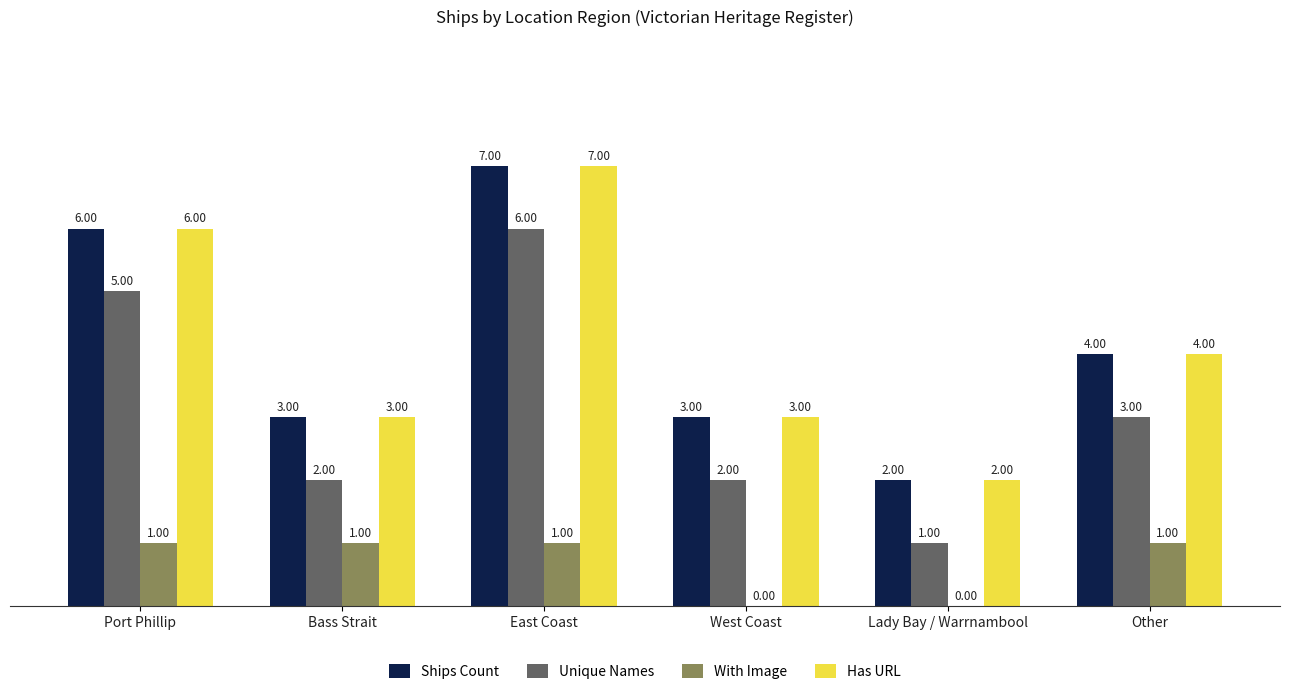

Is the value of Unique Names at East Coast greater than the value of Ships Count at Lady Bay / Warrnambool?

Yes